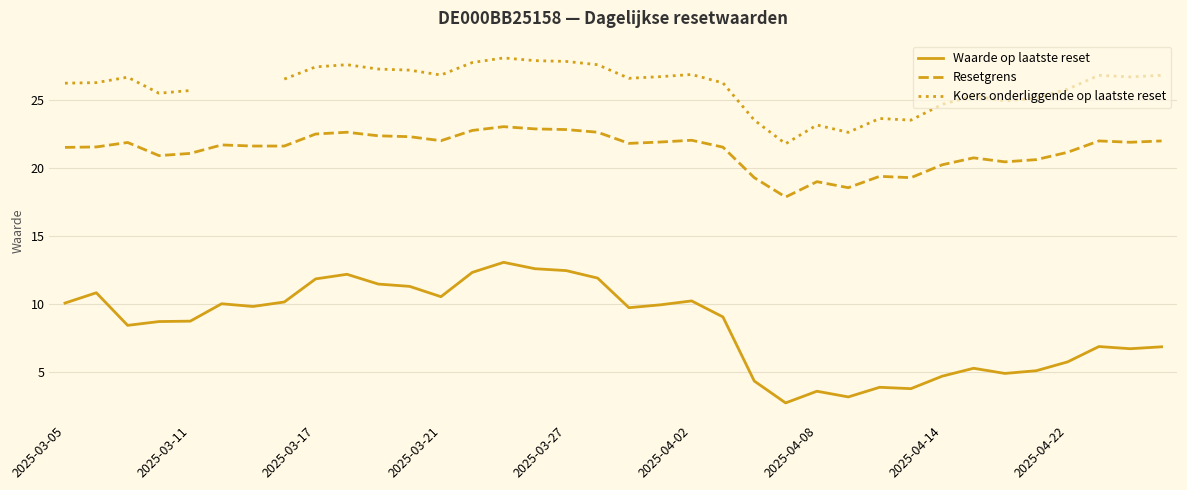

Is this an area chart (filled region under the line)?

No